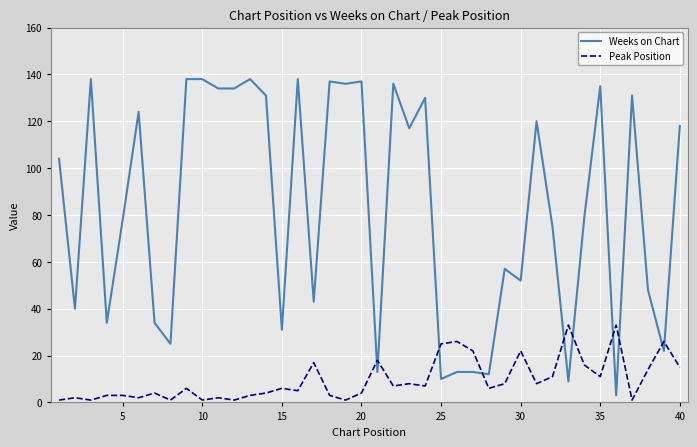

List the series in order of their peak value, highest first.

Weeks on Chart, Peak Position